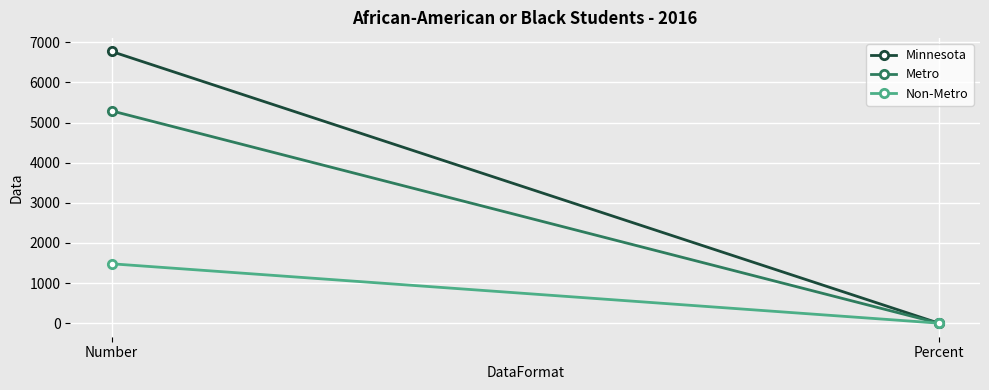

What is the value of the Minnesota point at the 1st from the left?

6771.0